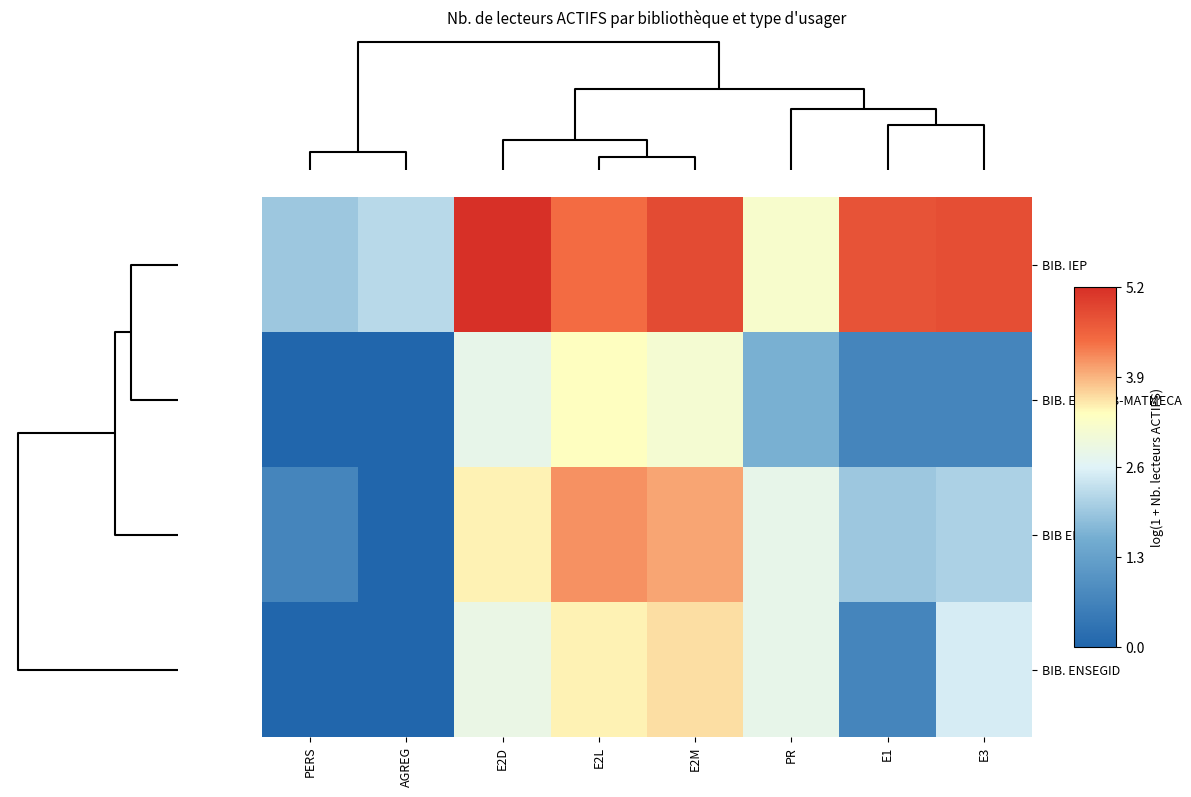

Reading left to right, what are all the values shown in this chart?

BIB. IEP: PERS=1.9	AGREG=2.2	E2D=5.2	E2L=4.4	E2M=4.8	PR=3.2	E1=4.7	E3=4.8
BIB. ENSEIRB-MATMECA: PERS=0.0	AGREG=0.0	E2D=2.8	E2L=3.3	E2M=3.1	PR=1.6	E1=0.7	E3=0.7
BIB ENSCPB: PERS=0.7	AGREG=0.0	E2D=3.4	E2L=4.1	E2M=4.0	PR=2.8	E1=1.9	E3=2.1
BIB. ENSEGID: PERS=0.0	AGREG=0.0	E2D=2.8	E2L=3.4	E2M=3.6	PR=2.8	E1=0.7	E3=2.5